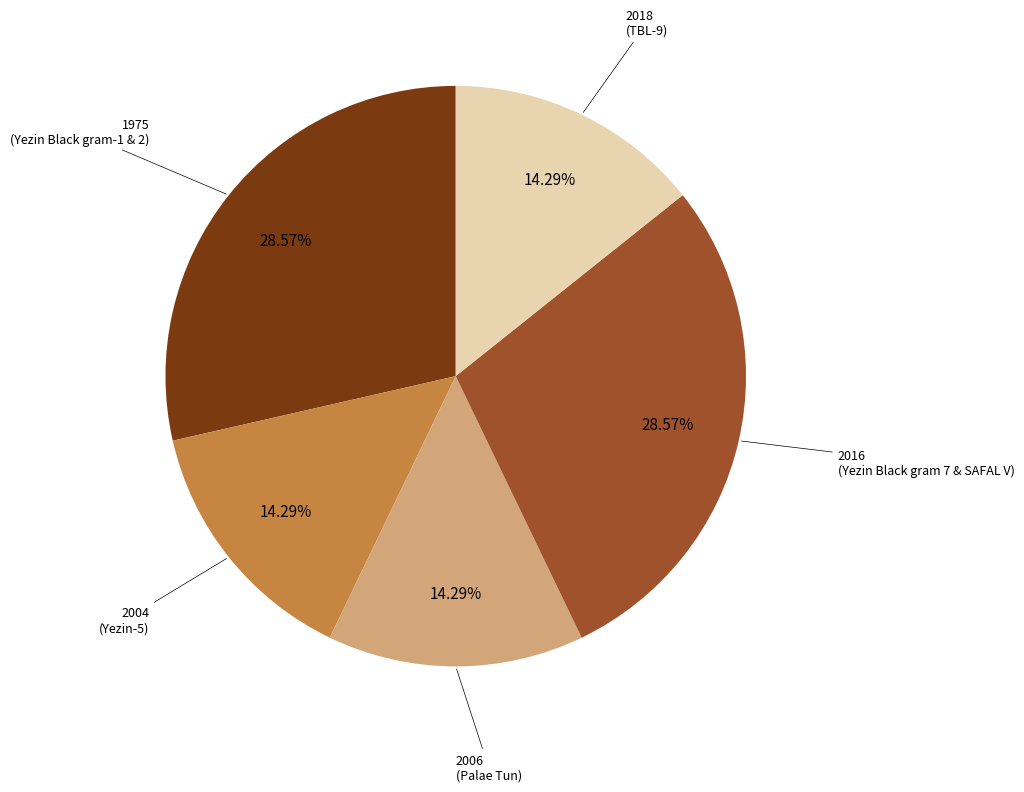

To the nearest percent, what is the average slice percentage?

20%